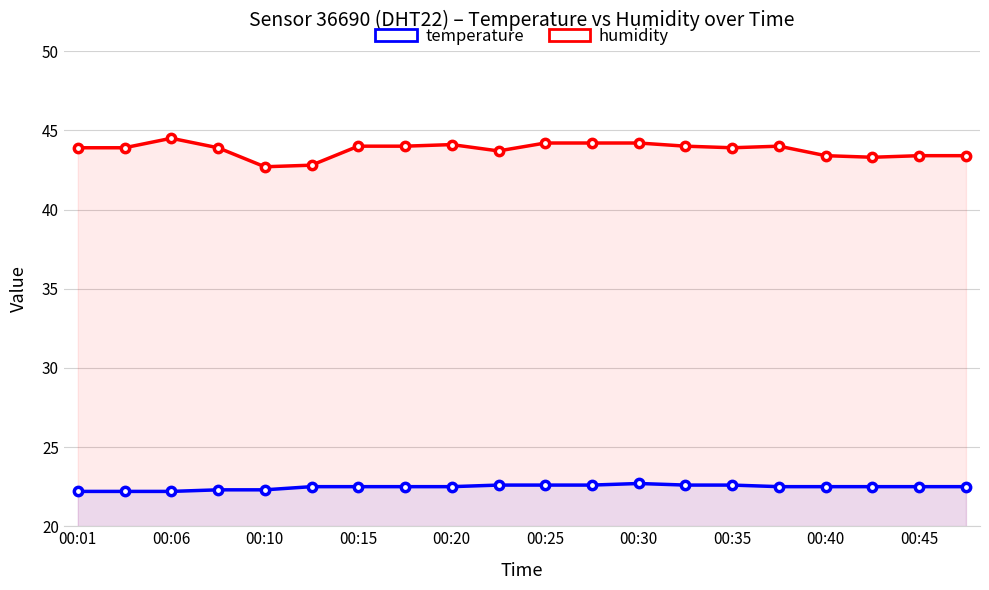

Rank the series at 00:06 from highest to lowest value.

humidity, temperature